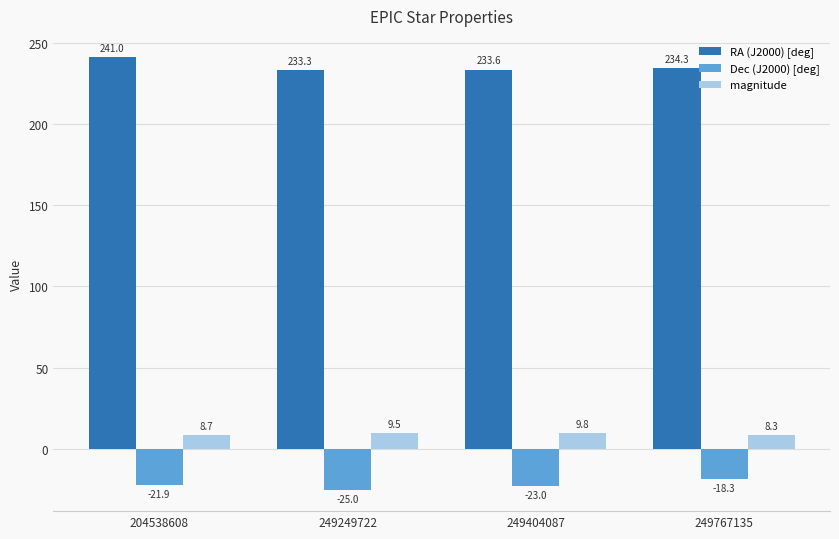

What is the sum of all magnitude values?

36.2